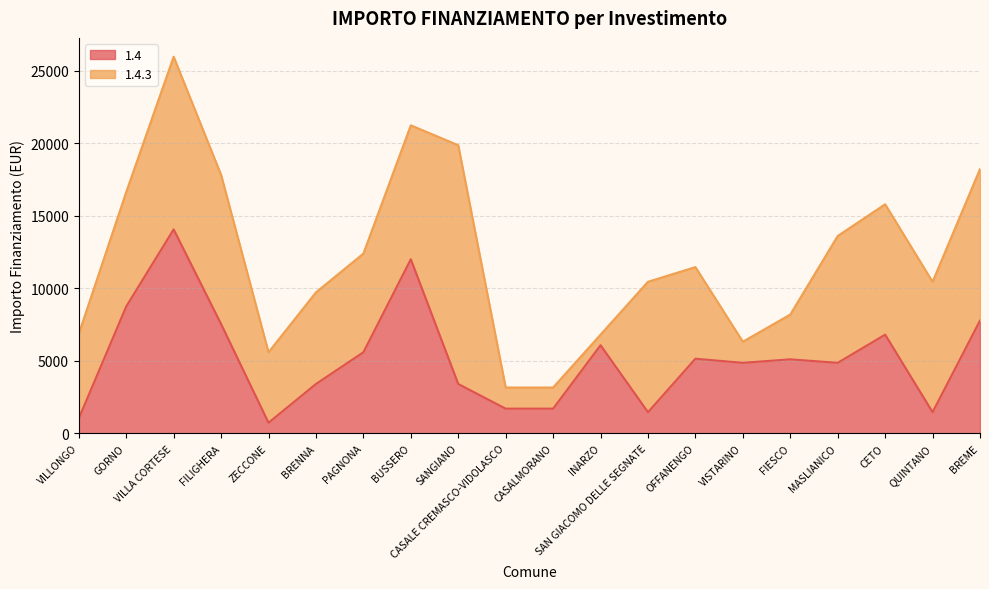

What is the label of the 19th point from the left?

QUINTANO